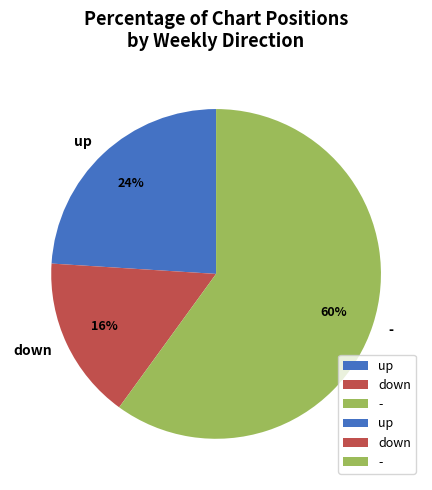

Which category has the smallest portion of the pie?

down